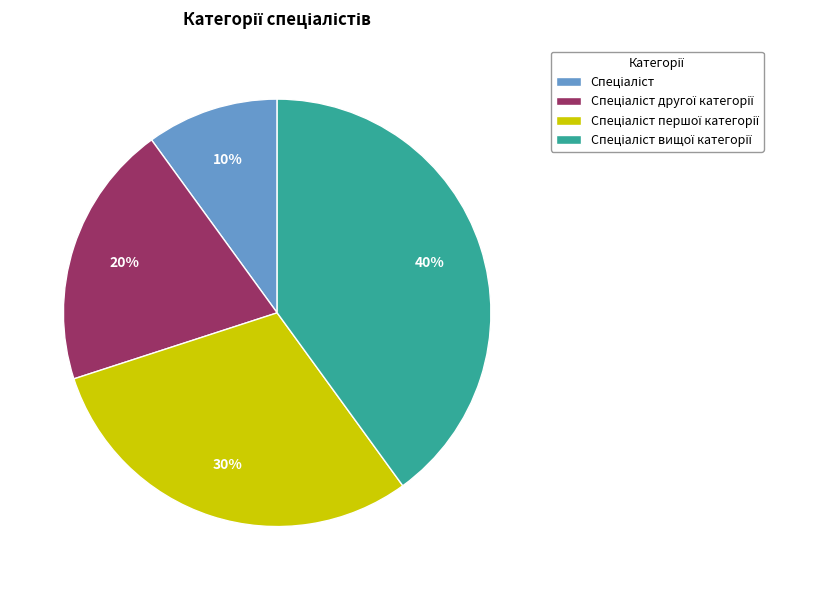

How many slices are in this pie chart?

4